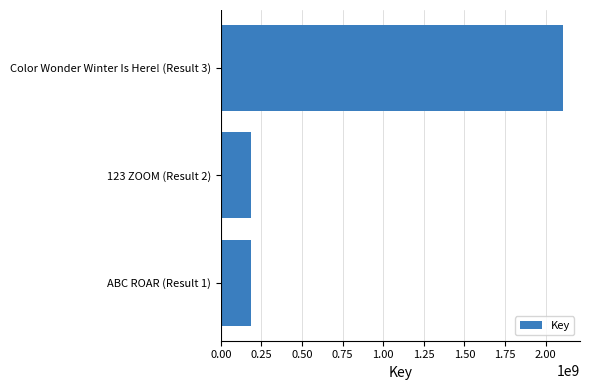

Is it true that the value at ABC ROAR (Result 1) is 84450799?

False